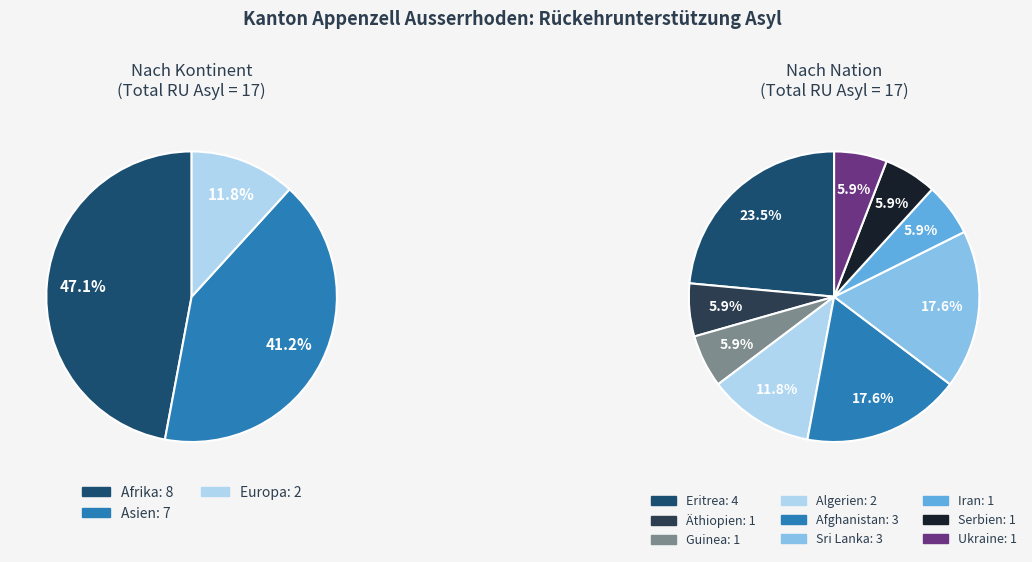

To the nearest percent, what is the combined percentage of Amerika and Europa?

12%